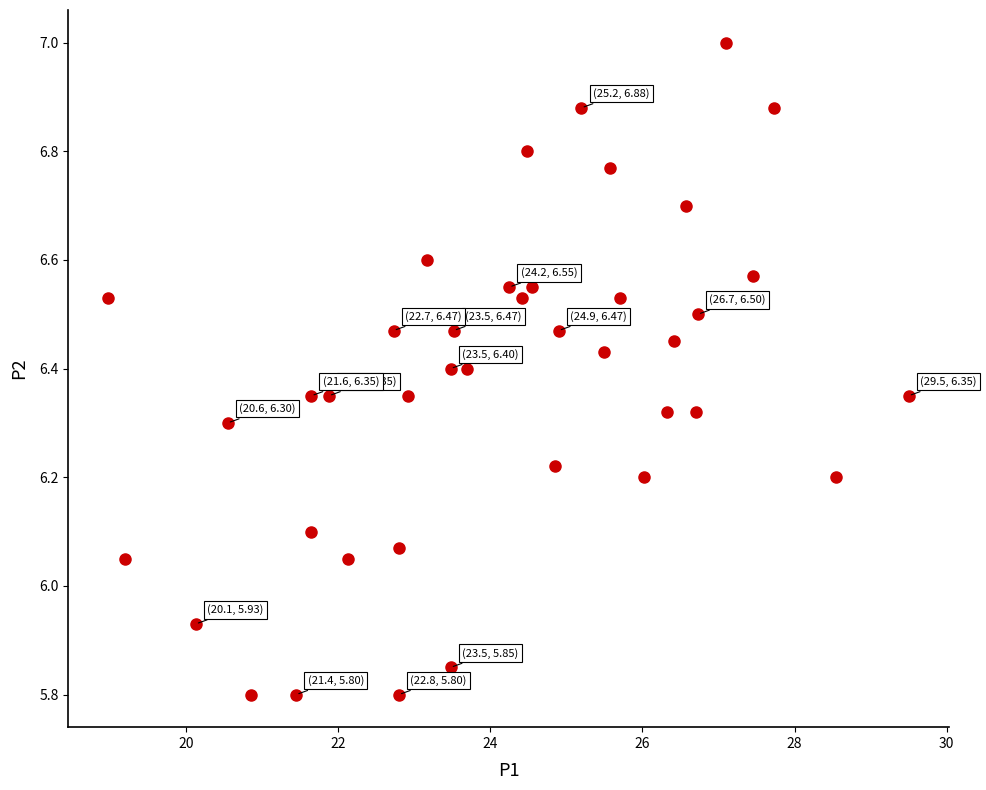

What is the range of Y values (max minus min)?

1.2